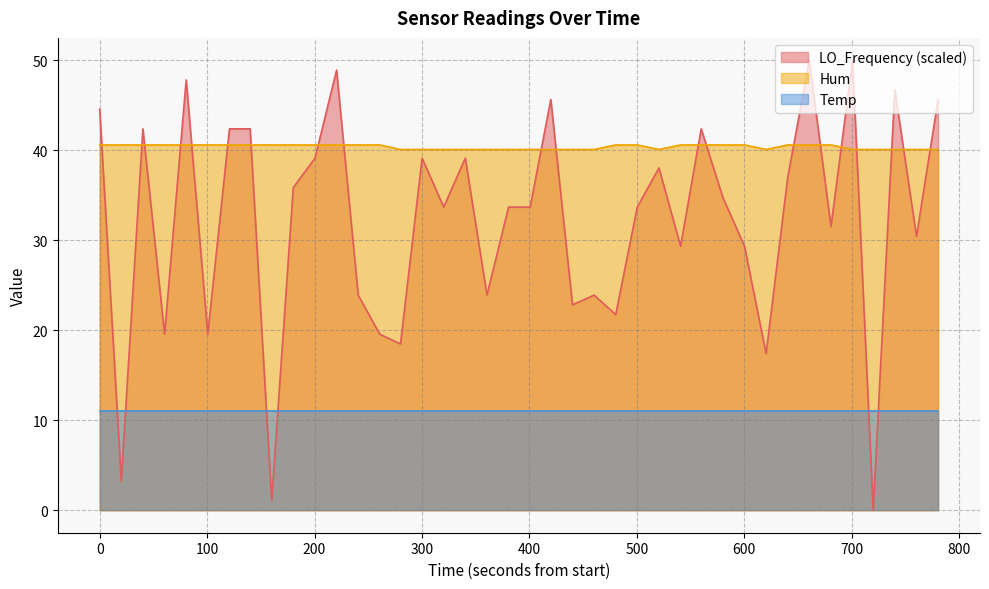

What is the minimum value for Hum?

40.1